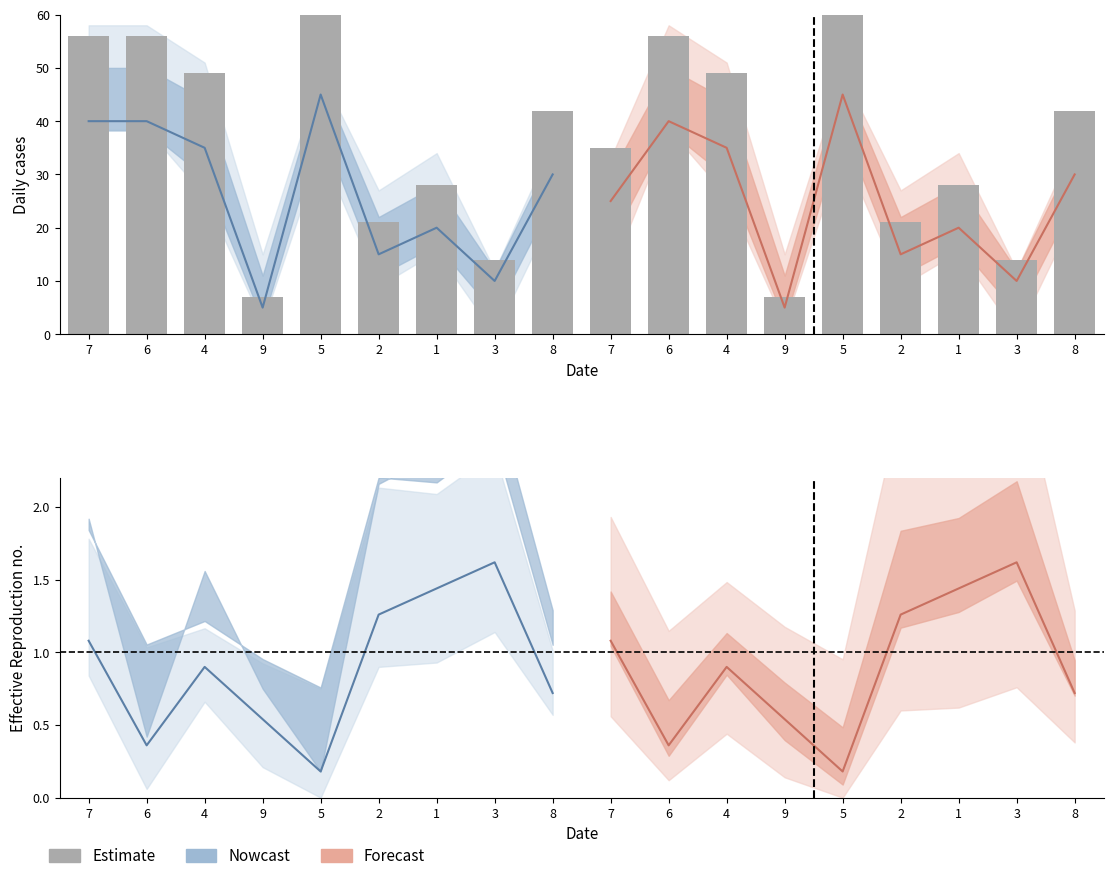

At which category does the chart reach its peak across all series?

5